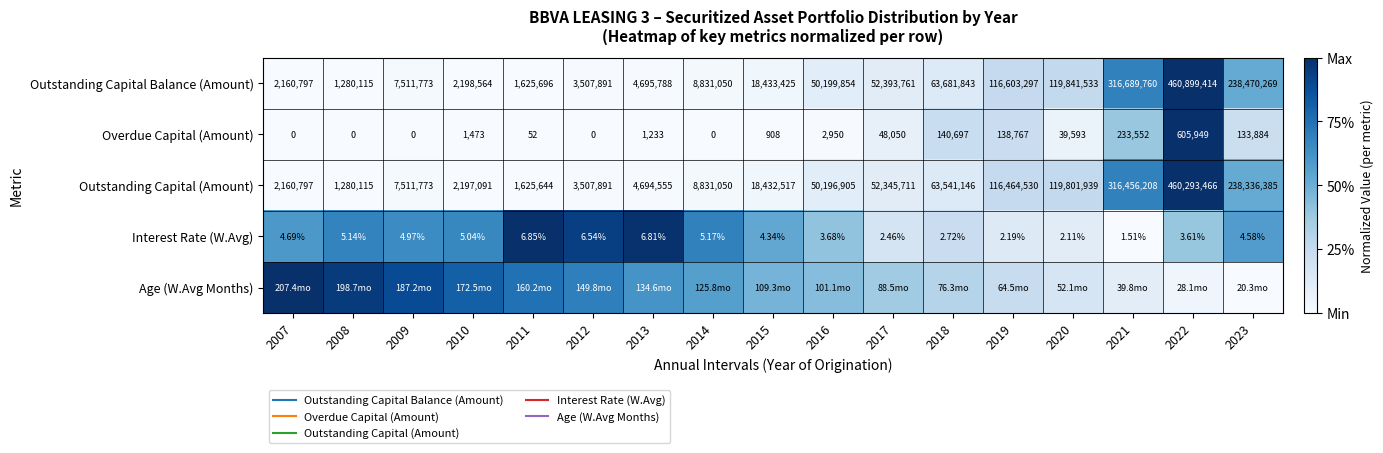

At how many categories does at least one series exceed 0?

17